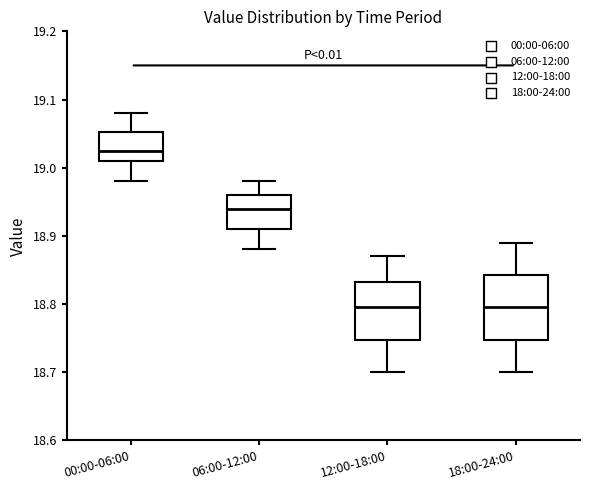

Where is the lower edge of the box for 12:00-18:00 on the y-axis? The values are not printed on the chart, so give them approximately, as read against the axis.

18.75